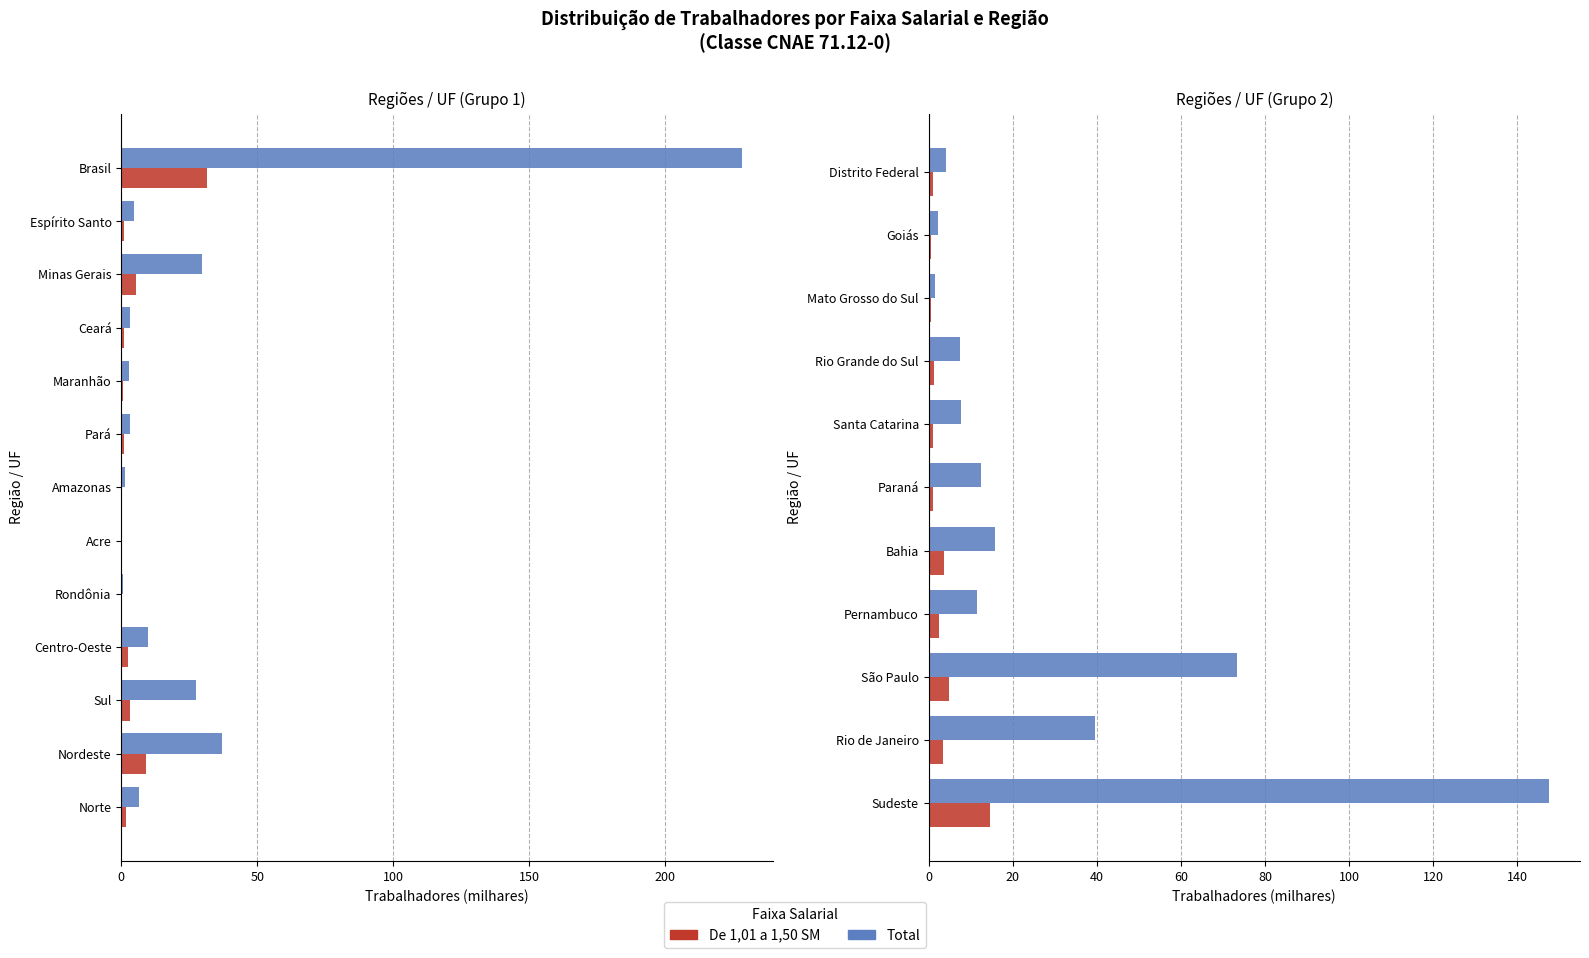

What is the average value of the De 1,01 a 1,50 SM series?

3.2